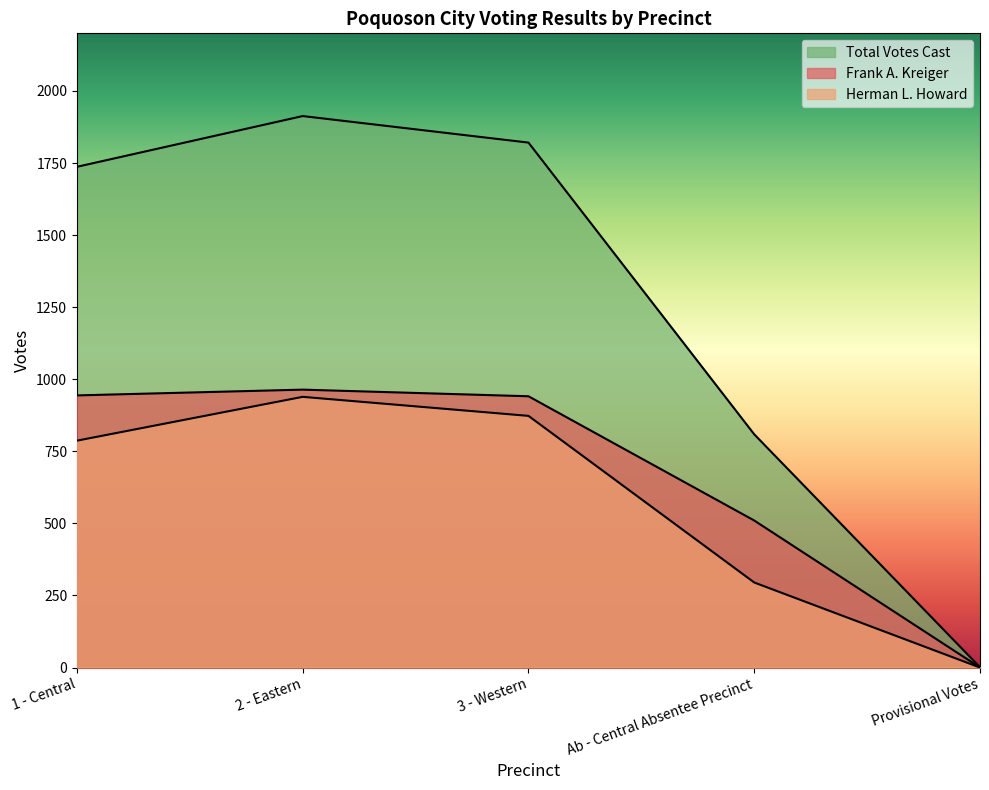

Which label corresponds to the largest value in the chart?

2 - Eastern